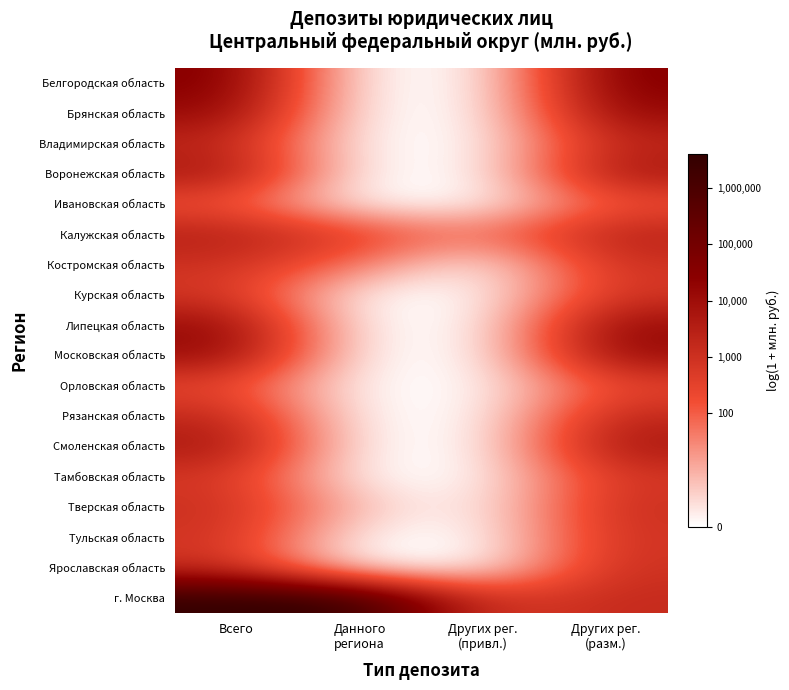

Rank the series by their maximum value, from highest to lowest.

г. Москва, Белгородская область, Брянская область, Липецкая область, Московская область, Воронежская область, Смоленская область, Калужская область, Владимирская область, Рязанская область, Тверская область, Ярославская область, Костромская область, Тульская область, Курская область, Тамбовская область, Орловская область, Ивановская область